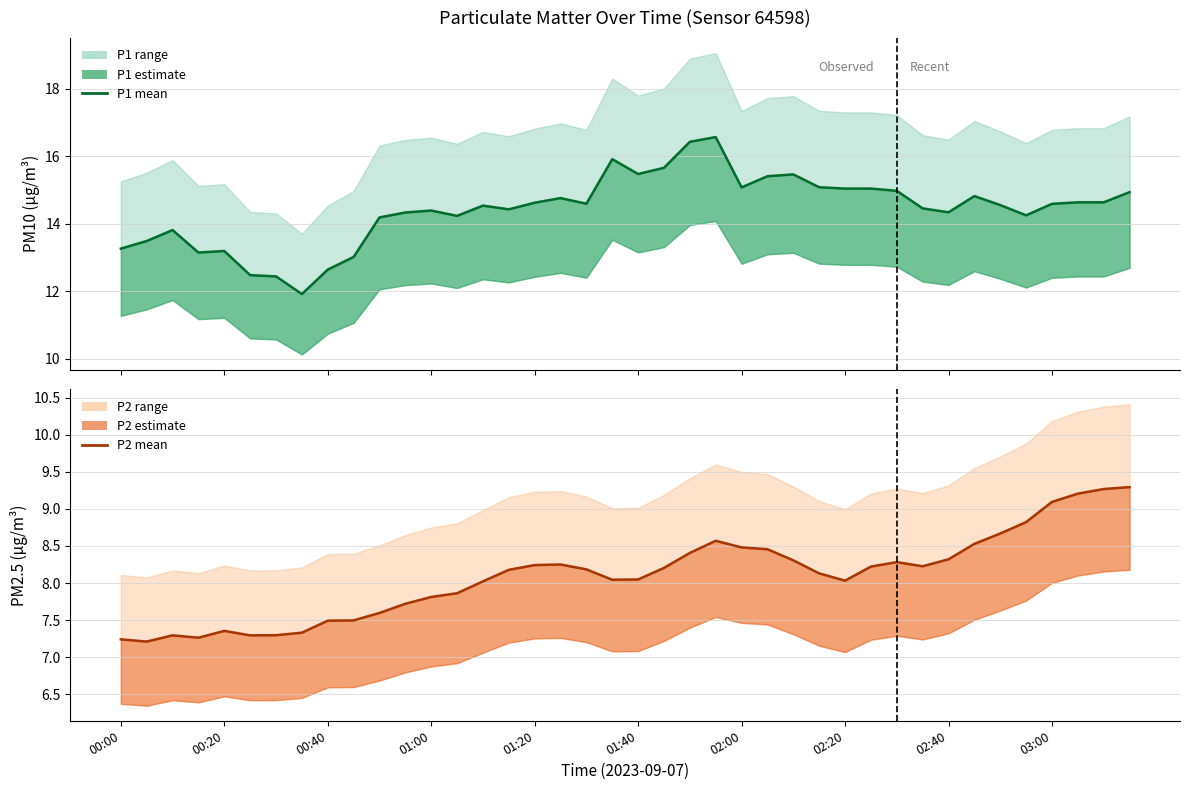

At which label does P1 (PM10) mean reach its peak?

23